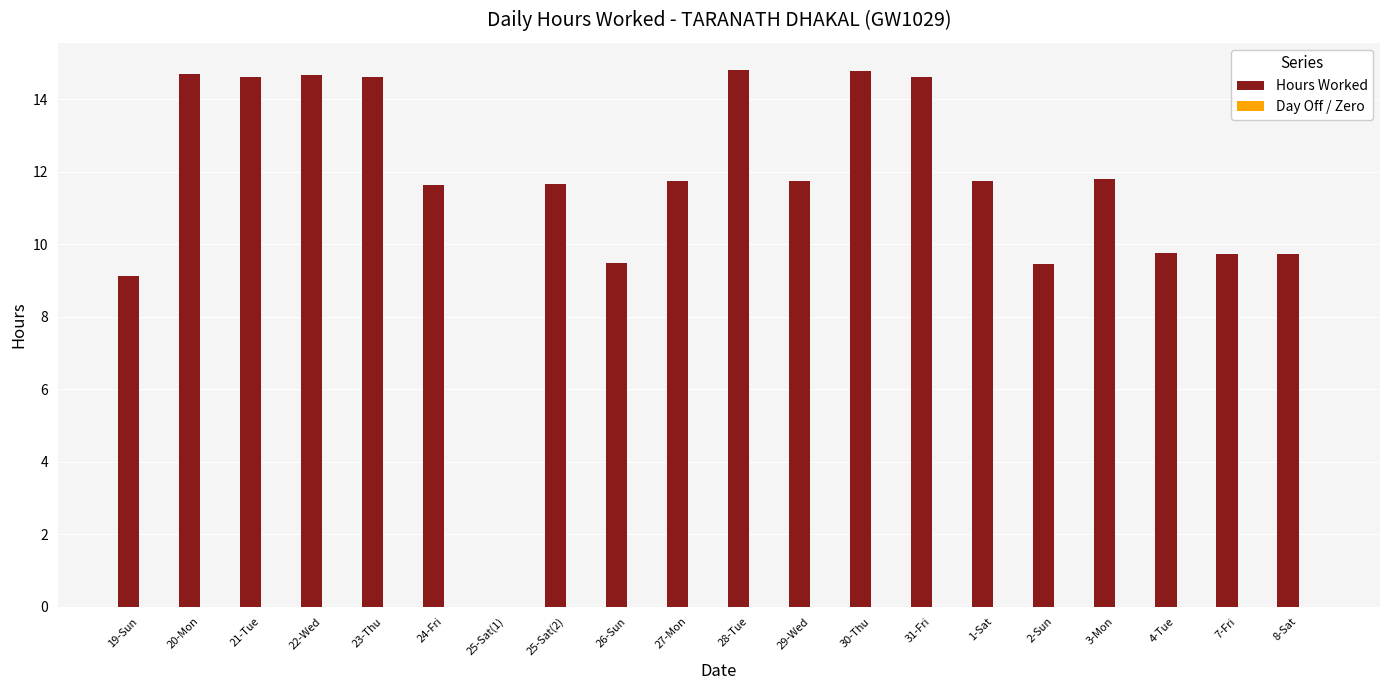

Are the bars horizontal?

No